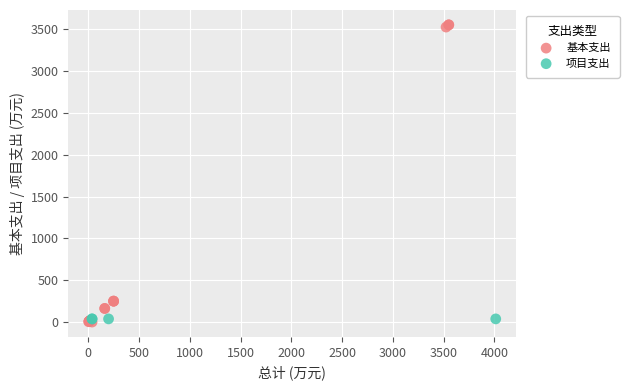

Which series reaches the maximum Y coordinate?

基本支出